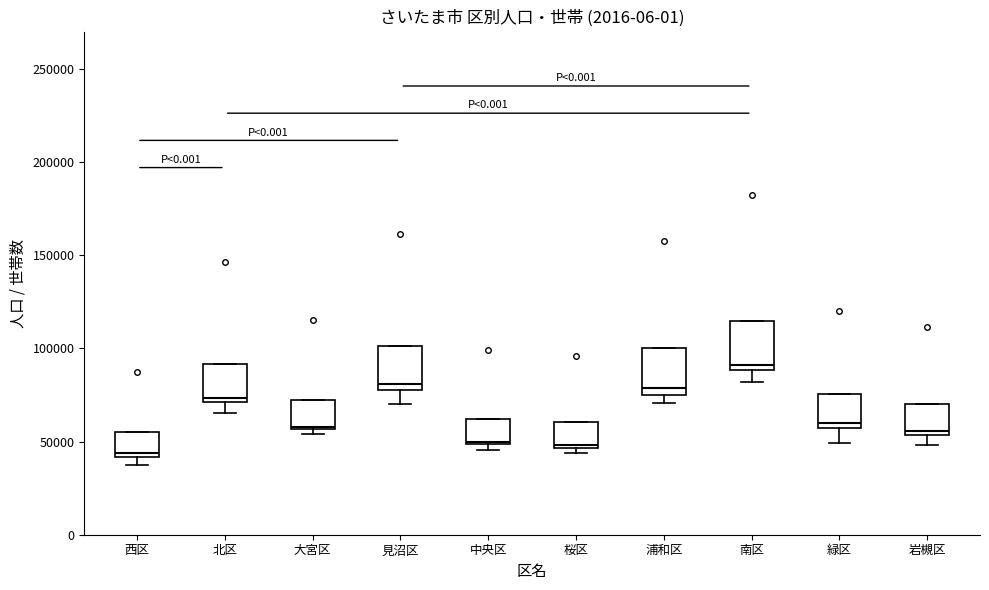

Which box's median line is the highest?

南区